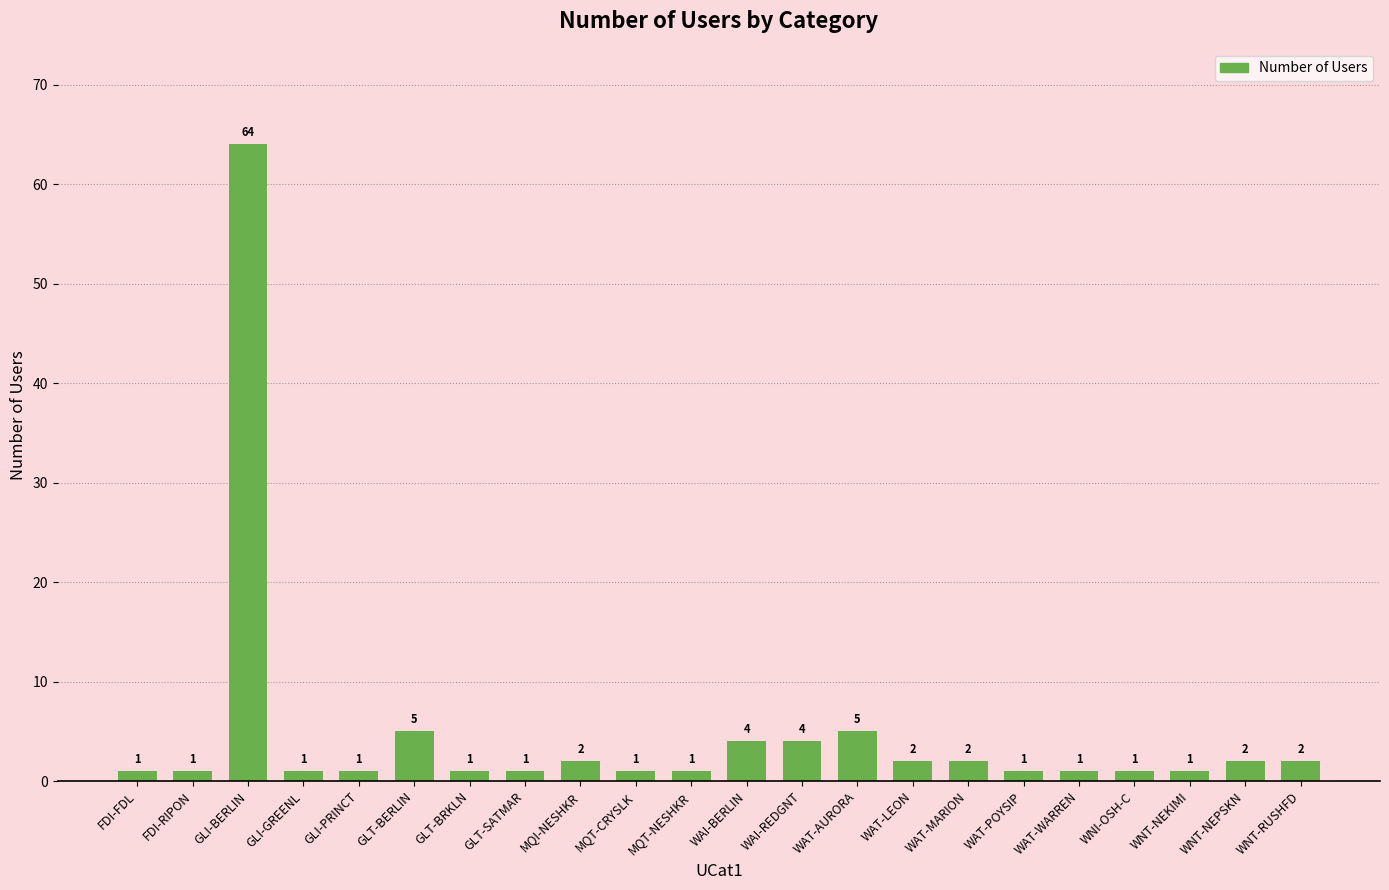

The value at WAI-REDGNT is 1. True or false?

False